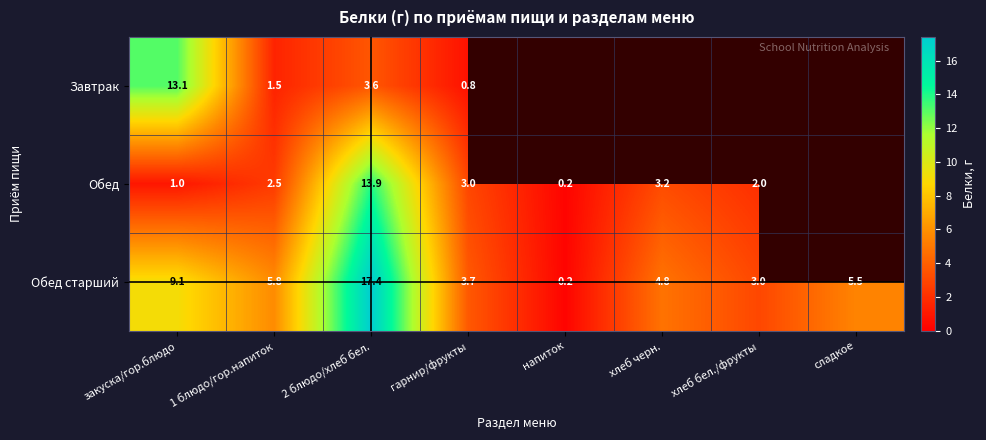

At закуска/гор.блюдо, list the series in order from largest to smallest.

Завтрак, Обед старший, Обед